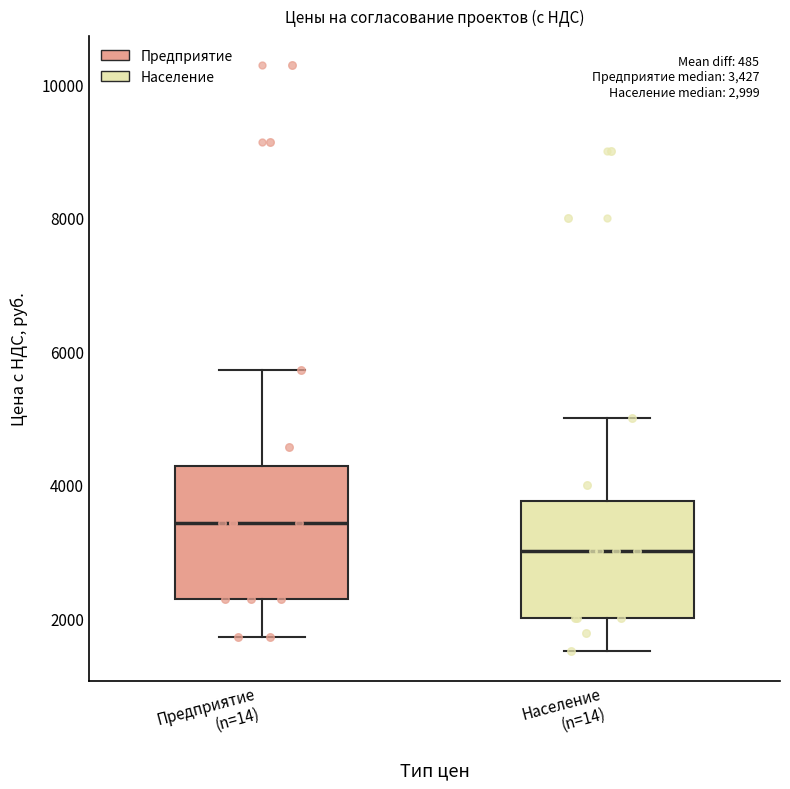

Which box's median line is the highest?

Предприятие (n=14)